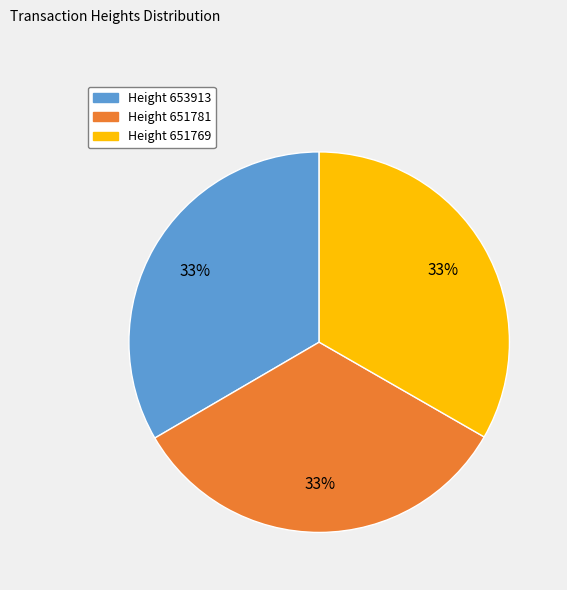

To the nearest percent, what is the combined percentage of Height 653913 and Height 651781?

67%